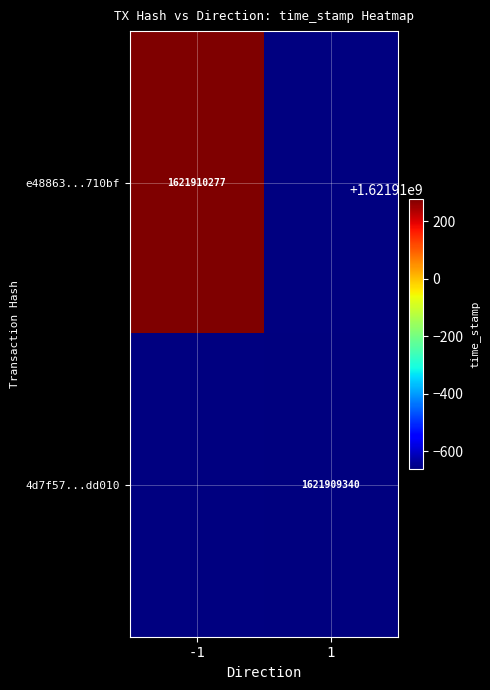

Between time_stamp and direction, which is larger?

time_stamp